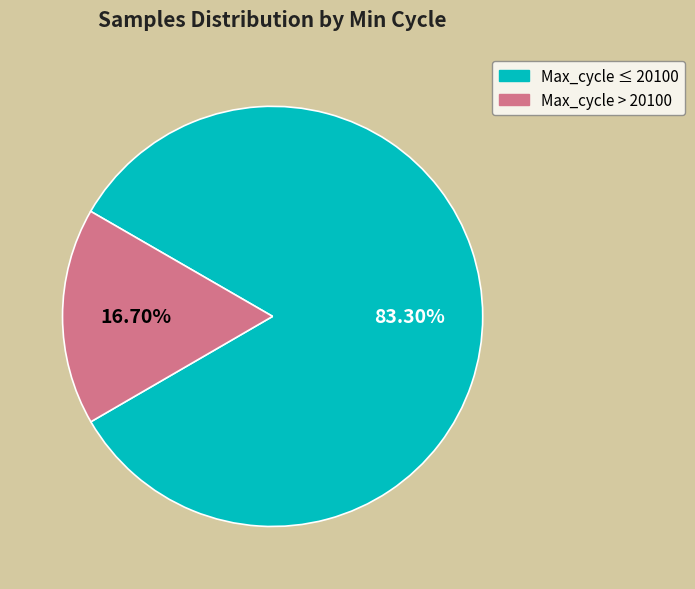

Is there a majority slice in this chart?

Yes